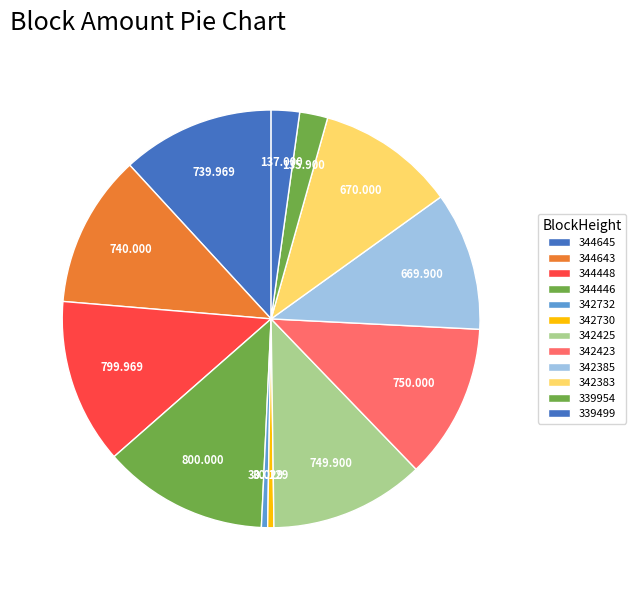

What is the smallest slice in the pie chart?

342732